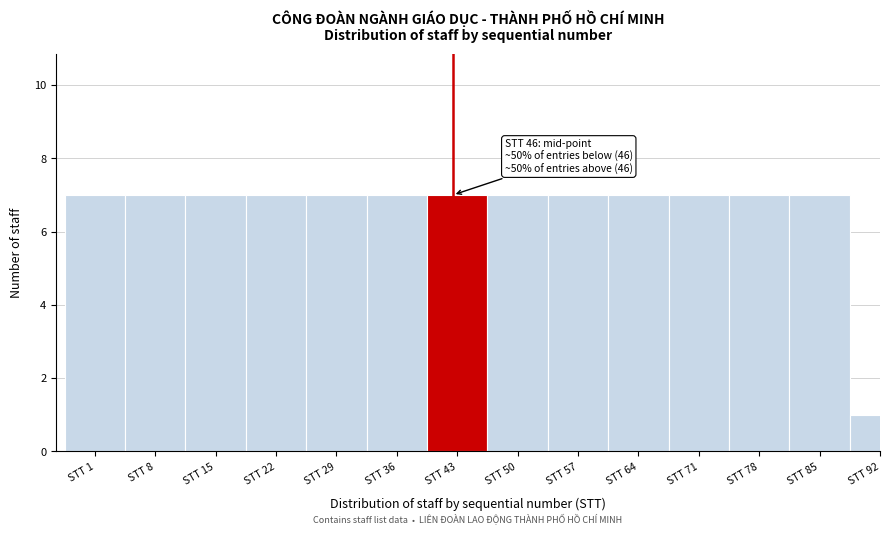

Reading left to right, list all the values displayed in this chart.

STT 1=7	STT 8=7	STT 15=7	STT 22=7	STT 29=7	STT 36=7	STT 43=7	STT 50=7	STT 57=7	STT 64=7	STT 71=7	STT 78=7	STT 85=7	STT 92=1